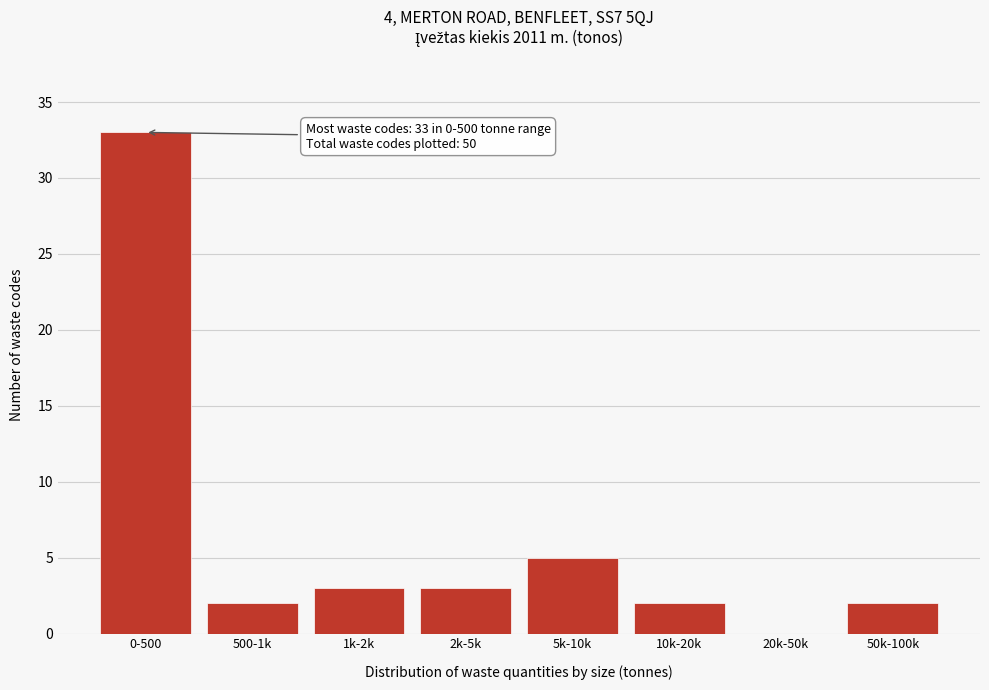

Reading left to right, what are all the values shown in this chart?

0-500=33	500-1k=2	1k-2k=3	2k-5k=3	5k-10k=5	10k-20k=2	20k-50k=0	50k-100k=2